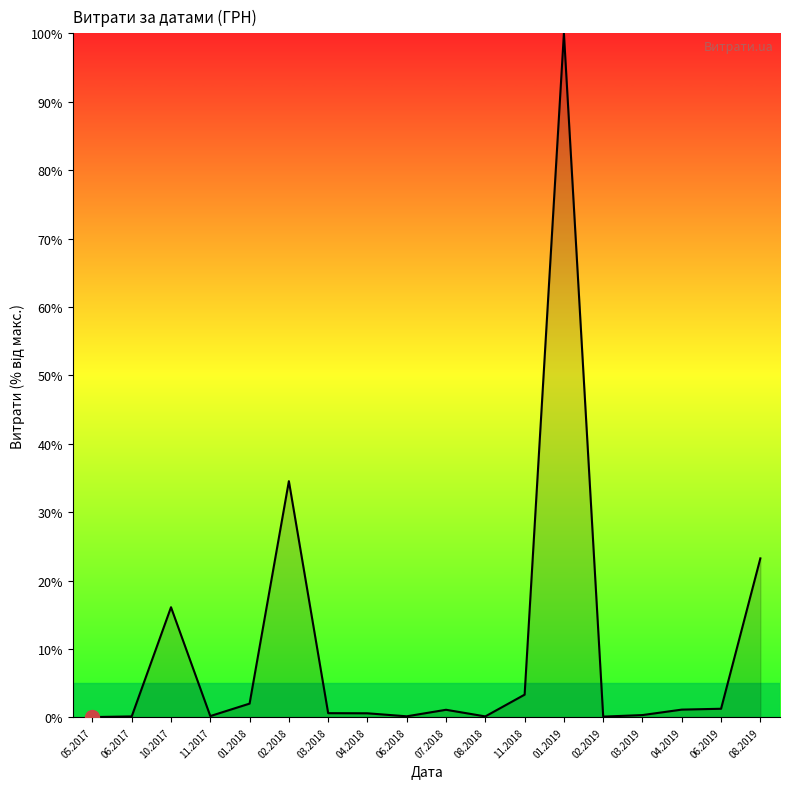

How many lines are shown in the chart?

1